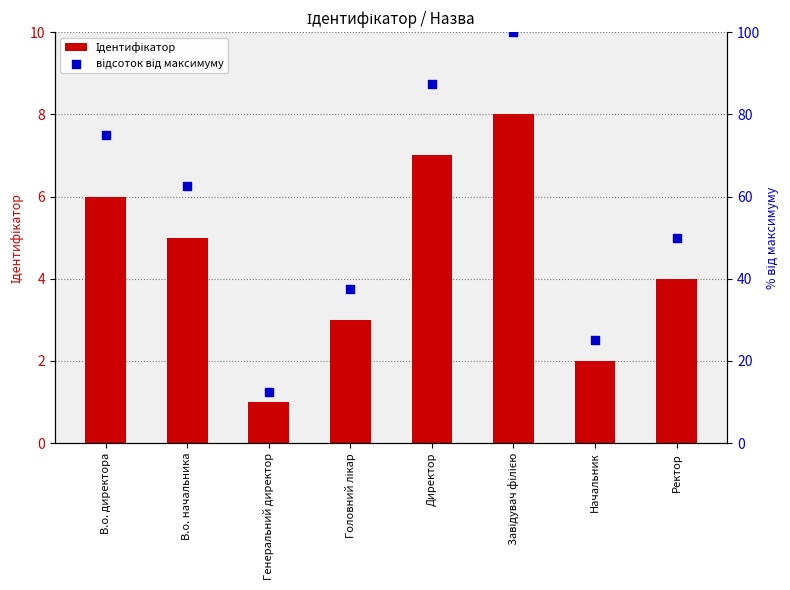

Which series contains the highest Y value?

відсоток від максимуму